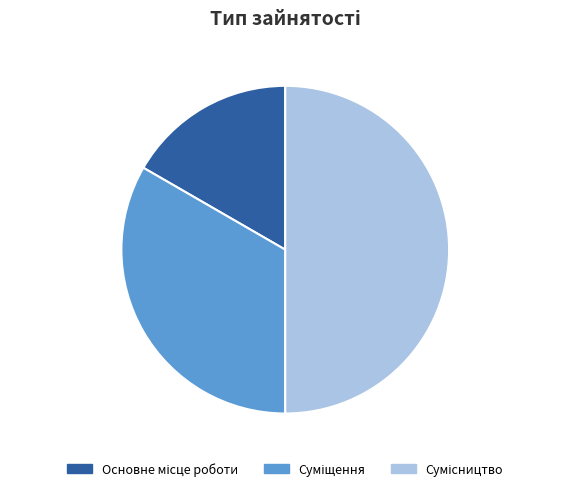

To the nearest percent, what is the difference between the largest and smallest slice percentages?

33%